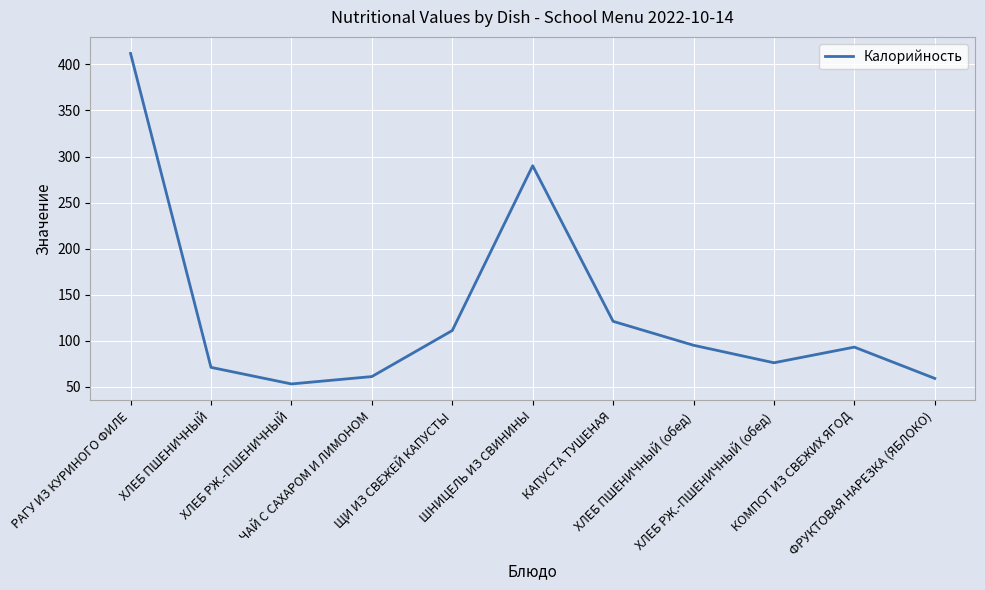

What is the smallest value displayed?

53